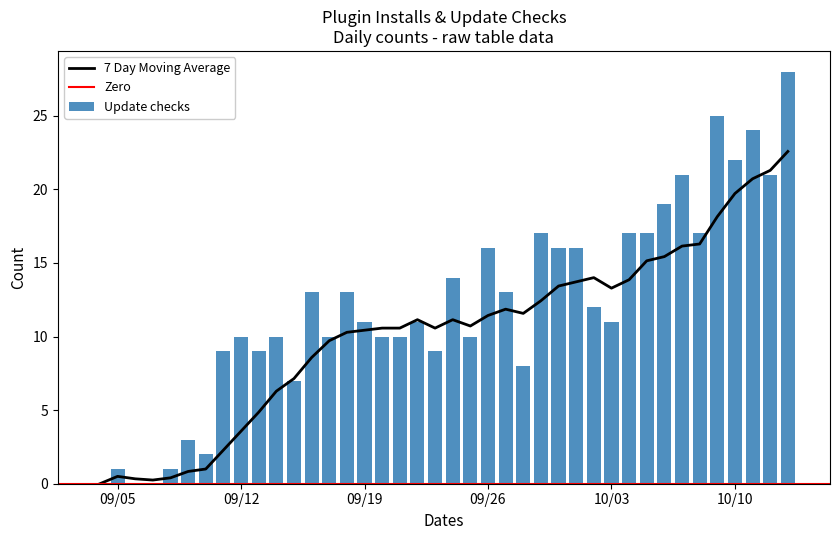

The value of Update checks at 09/12 is 10. True or false?

True